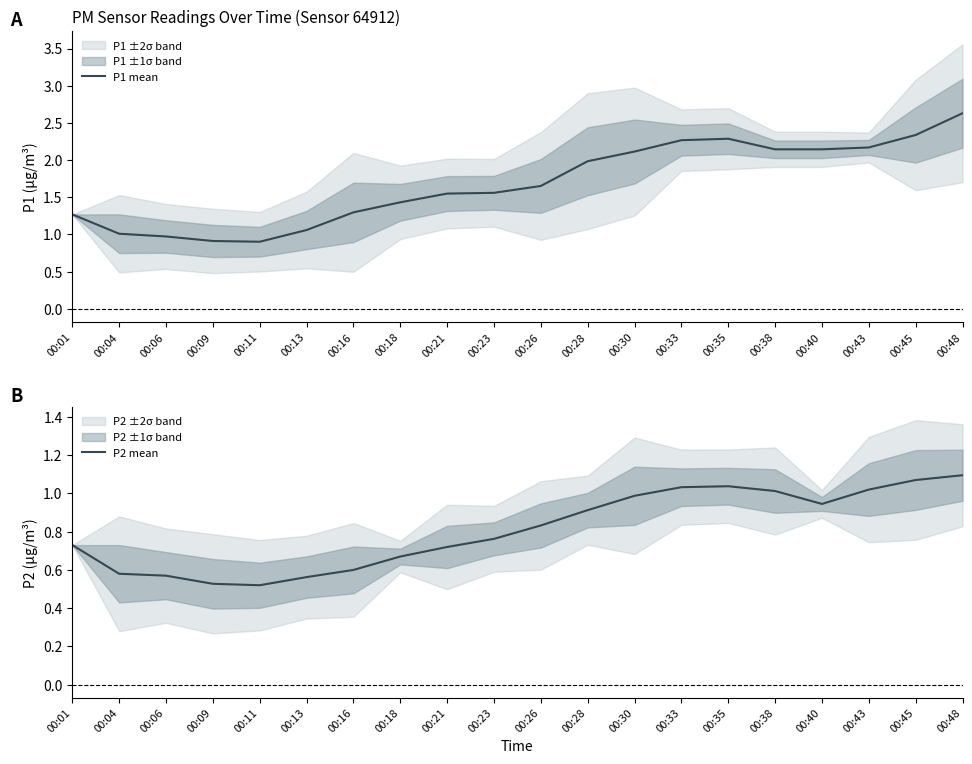

True or false: P2 mean and P1 mean intersect in this chart.

False